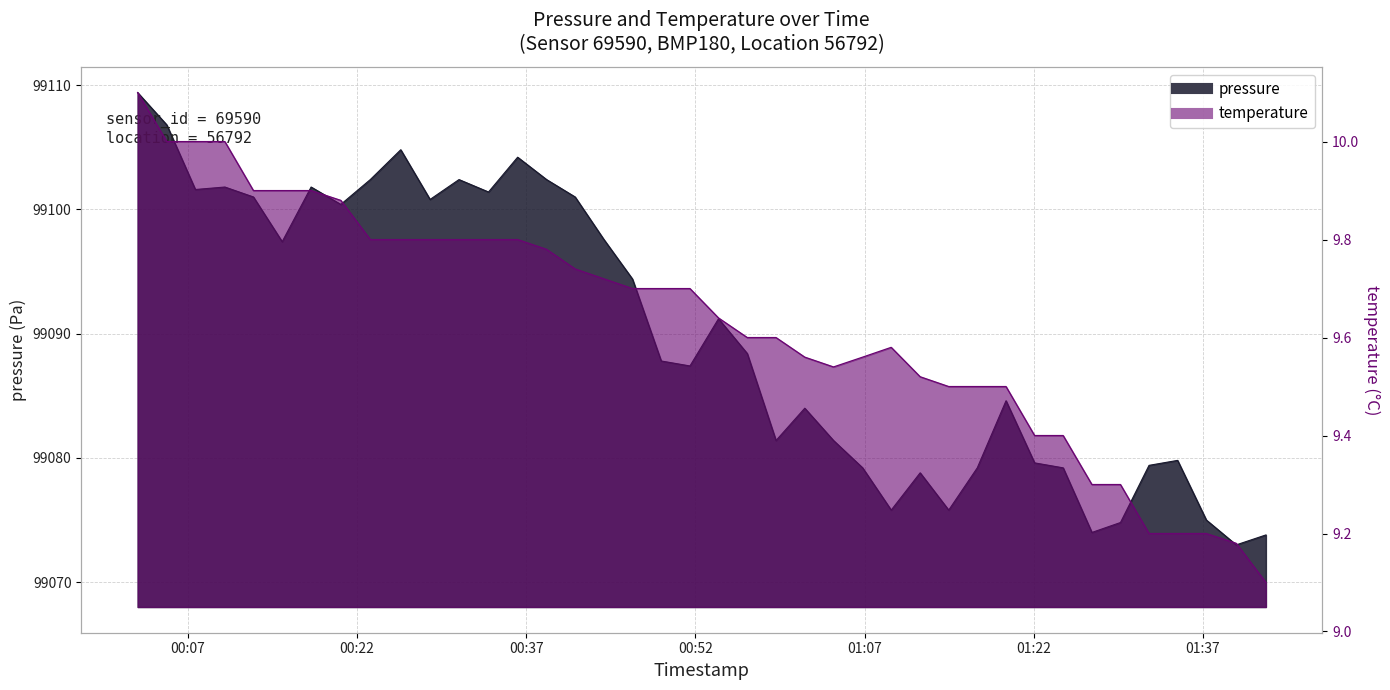

Is the value of pressure at 2023-03-23T01:06:50 greater than the value of temperature at 2023-03-23T01:34:46?

Yes